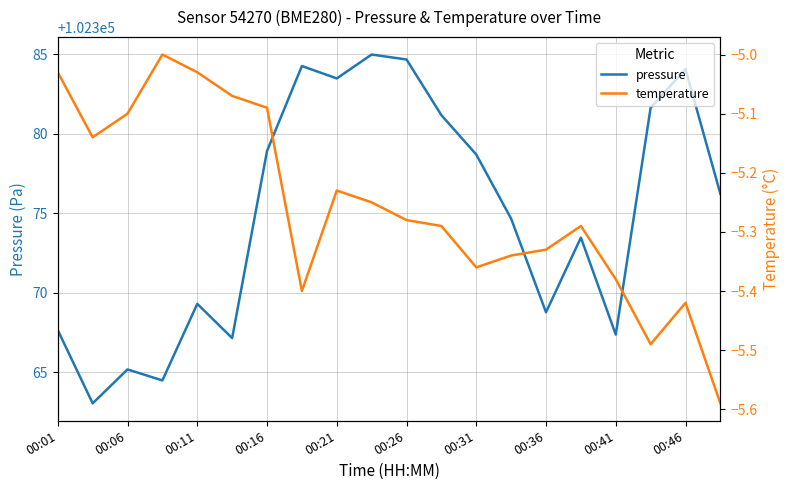

True or false: temperature and pressure intersect in this chart.

False